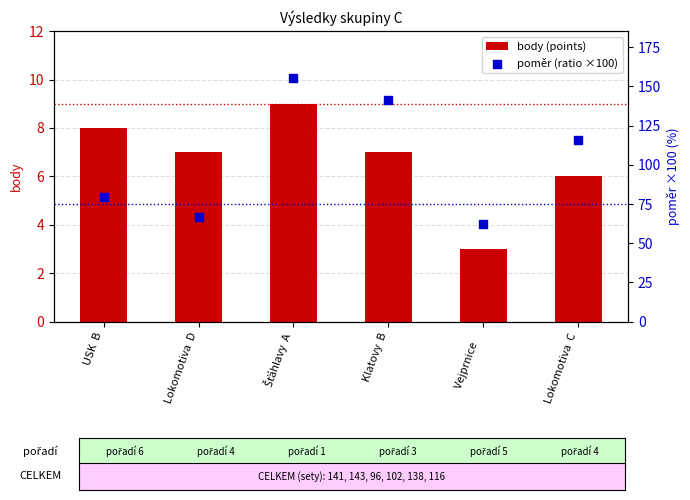

Which series reaches the maximum Y coordinate?

poměr (ratio ×100)